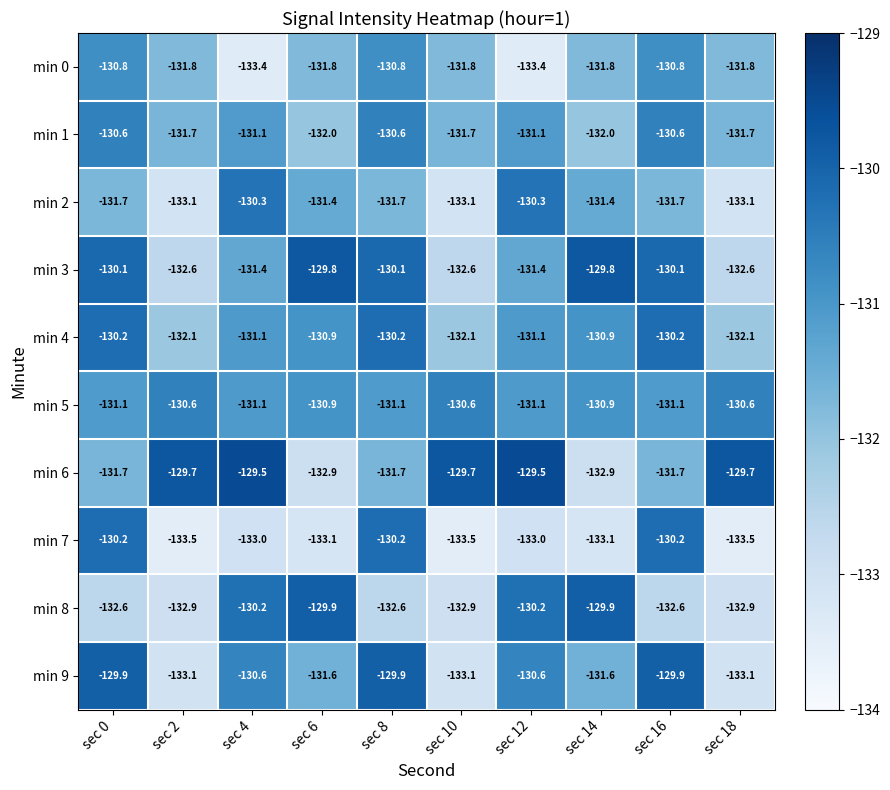

Read the min 6 value at sec 14.

-132.9